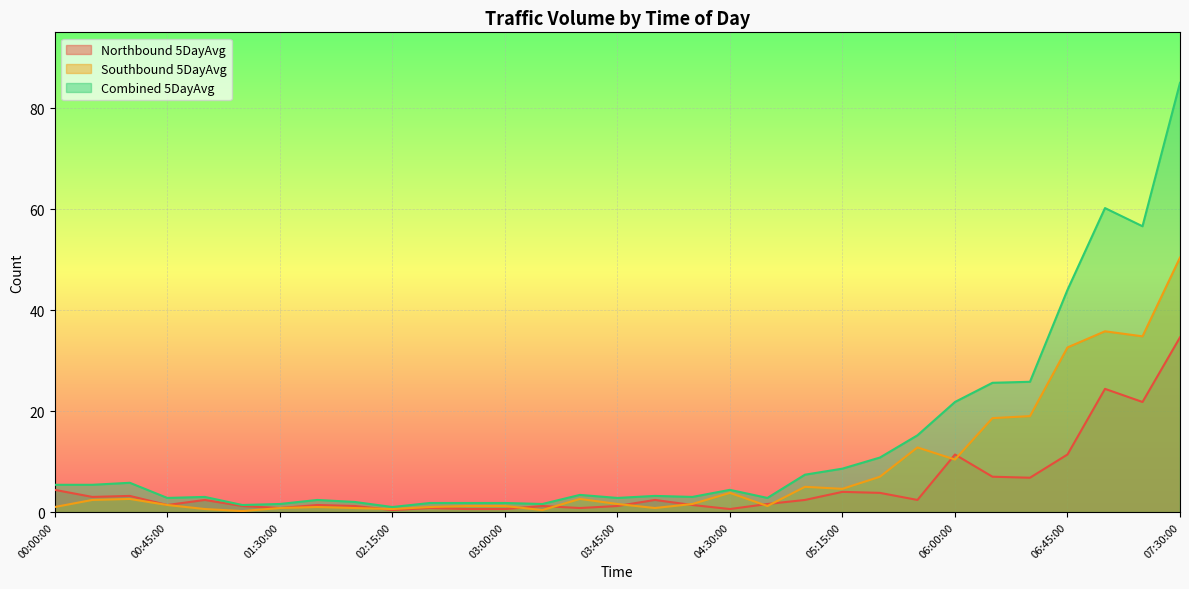

True or false: Northbound 5DayAvg and Combined 5DayAvg cross at least once.

False